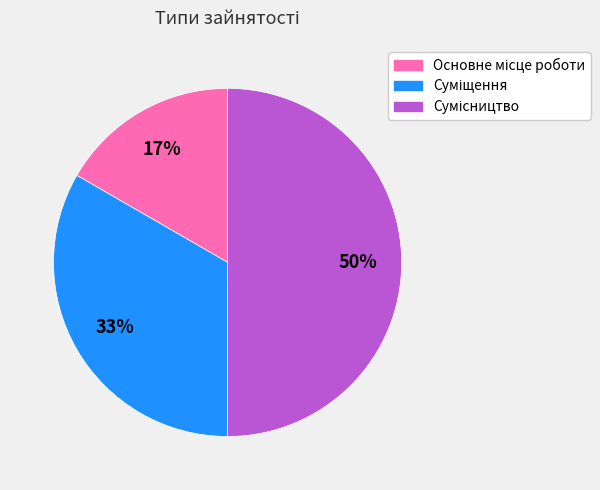

To the nearest percent, what is the average slice percentage?

33%